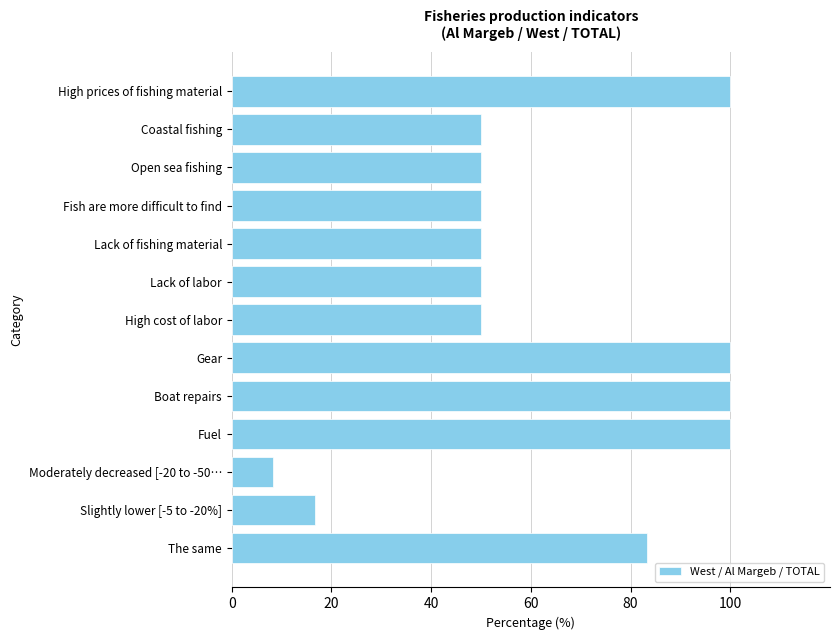

Between Coastal fishing and The same, which is larger?

The same